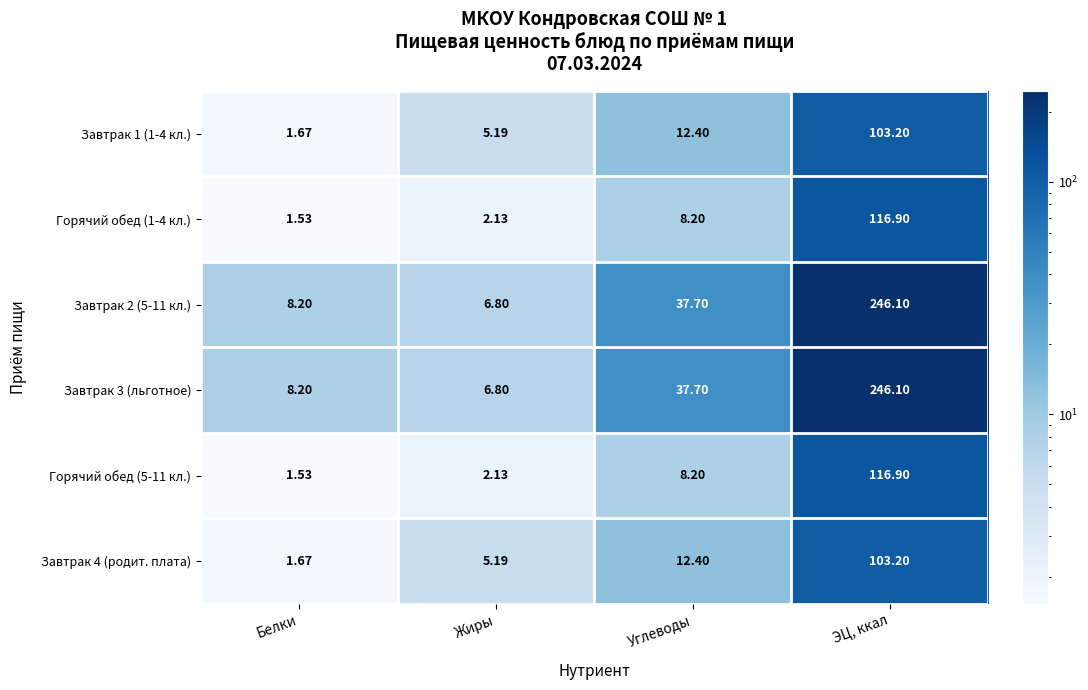

Which category has the highest value across all series?

ЭЦ, ккал